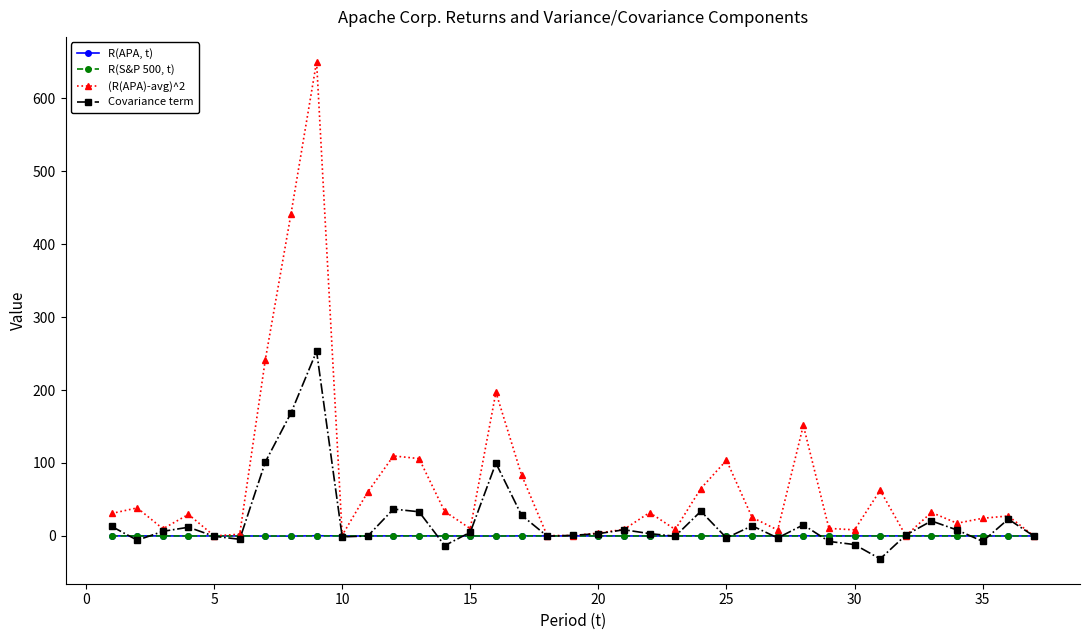

Which series has the largest total across all categories?

(R(APA)-avg)^2